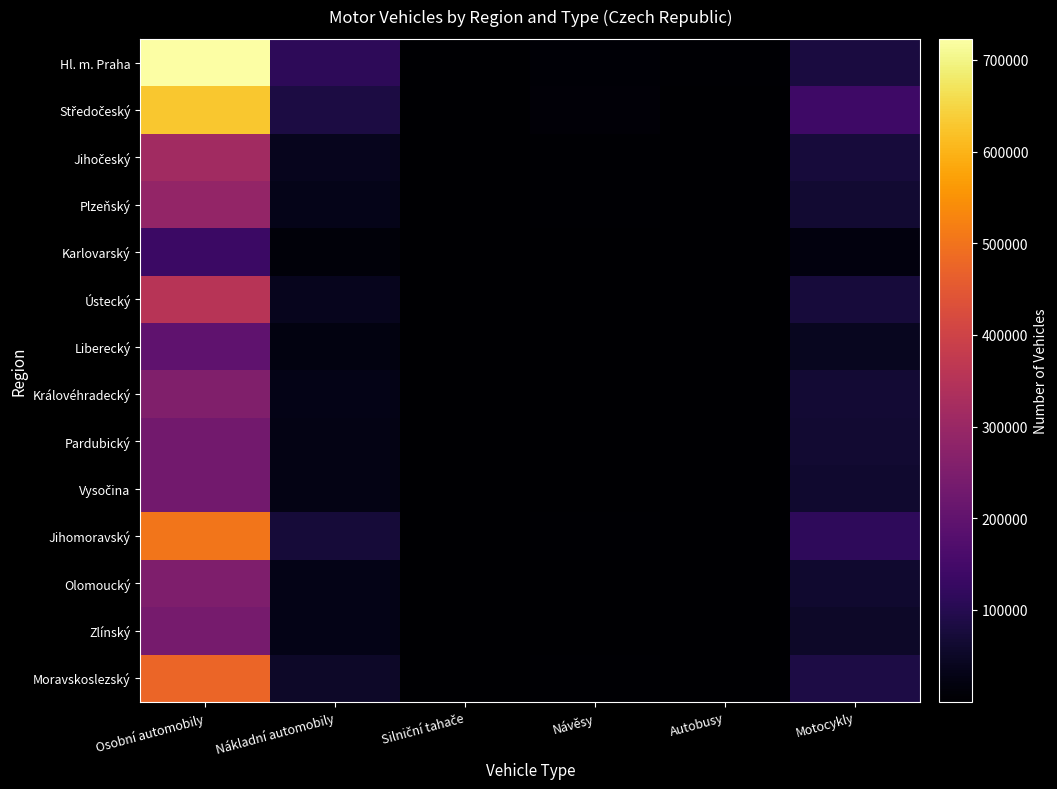

At how many categories does at least one series exceed 348315?

1